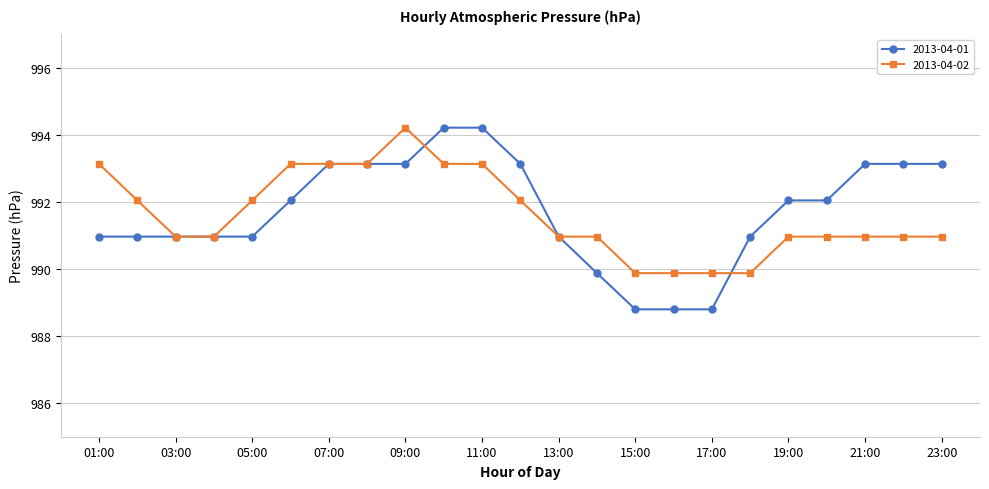

True or false: 2013-04-02 has more than 0 interior local peaks.

True